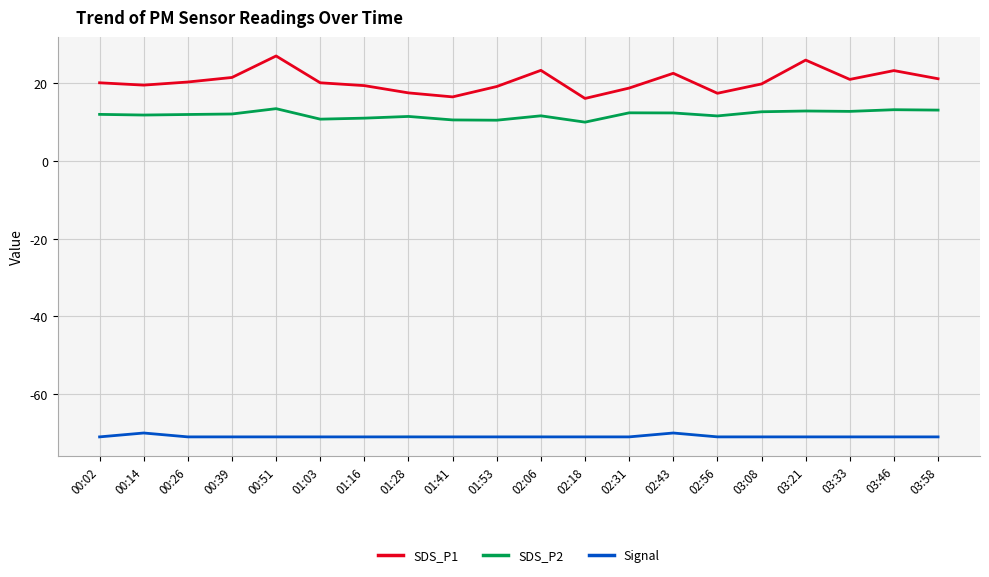

Rank the series at 03:21 from lowest to highest value.

Signal, SDS_P2, SDS_P1